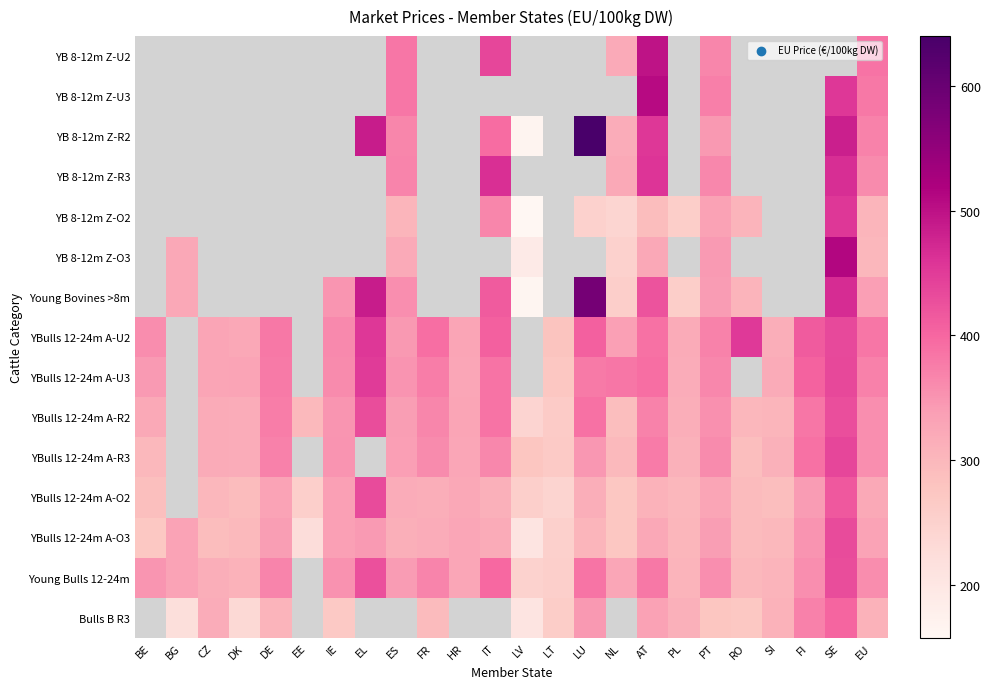

Rank the series at FI from lowest to highest value.

YBulls 12-24m A-R2, YBulls 12-24m A-U3, YB 8-12m Z-U2, YB 8-12m Z-U3, YB 8-12m Z-R2, YB 8-12m Z-R3, YB 8-12m Z-O2, YB 8-12m Z-O3, Young Bovines >8m, YBulls 12-24m A-O2, YBulls 12-24m A-O3, Young Bulls 12-24m, Bulls B R3, YBulls 12-24m A-R3, YBulls 12-24m A-U2